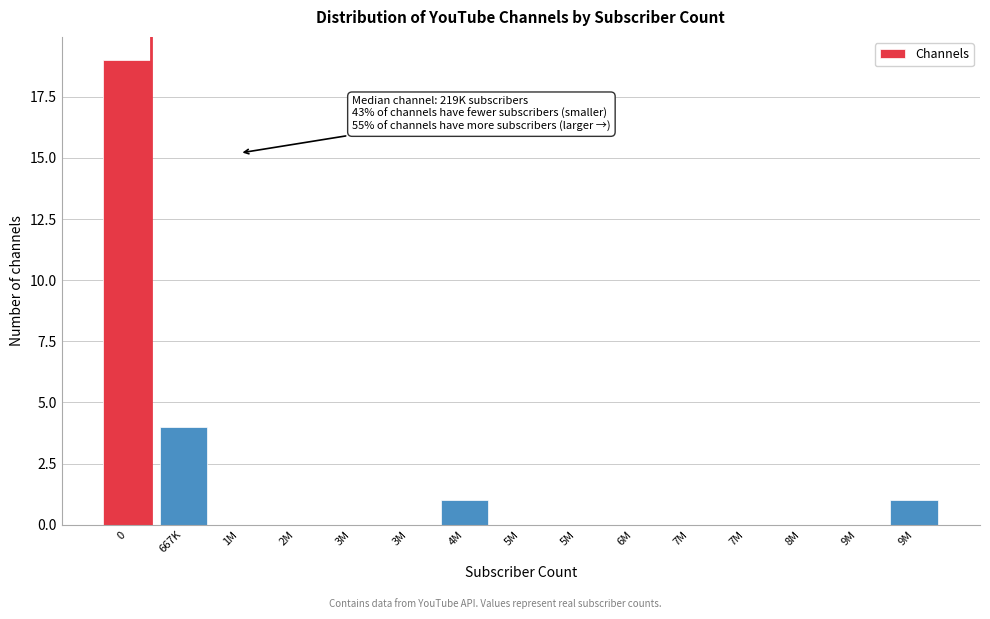

Count the number of categories in the chart.

15